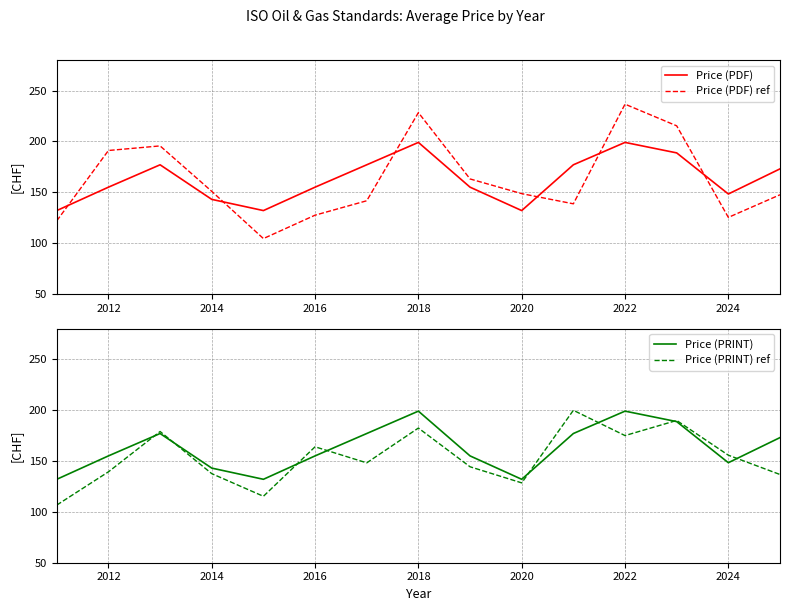

Is it true that Price (PRINT) equals 199.0 at 2018?

True